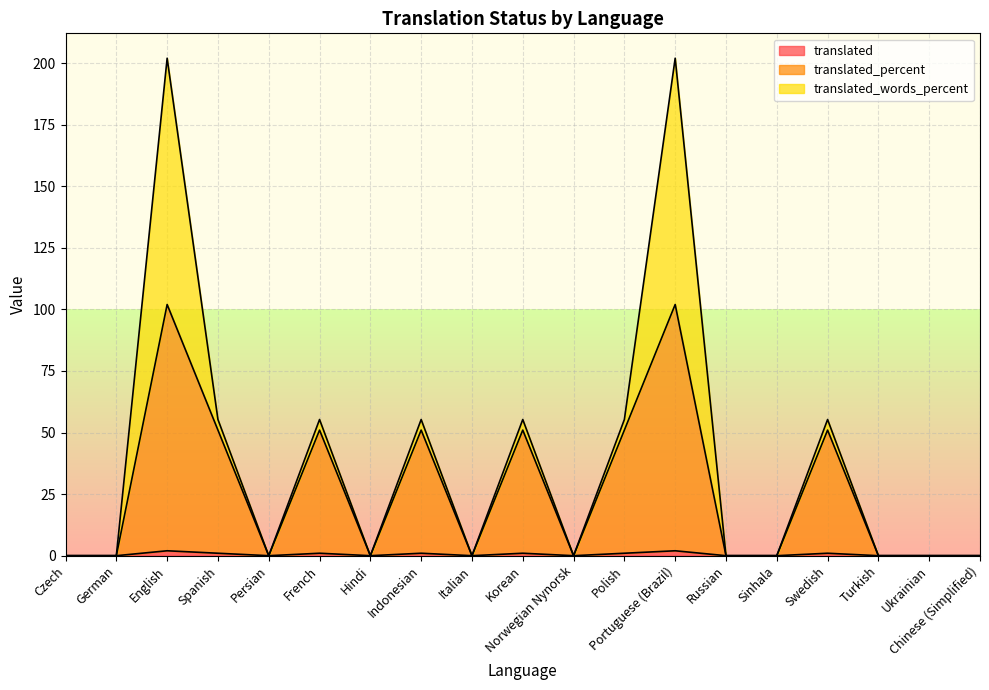

Where is the first local minimum for translated?

Persian